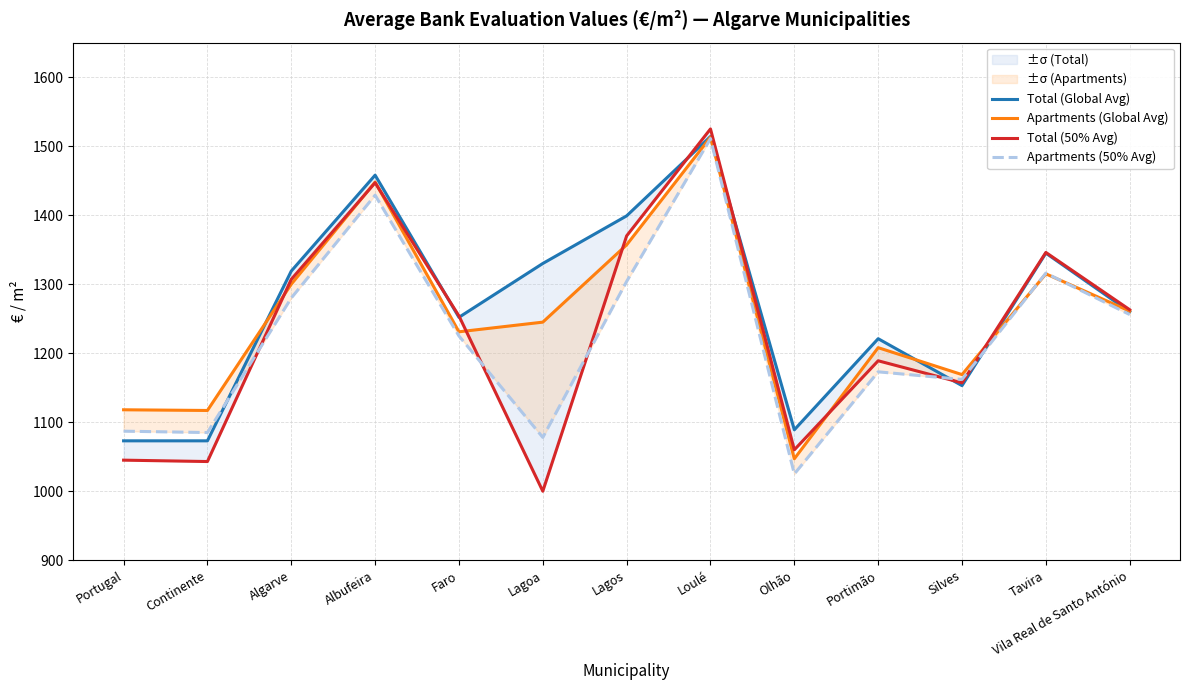

Is it true that Total (50% Avg) equals 1254 at Faro?

True